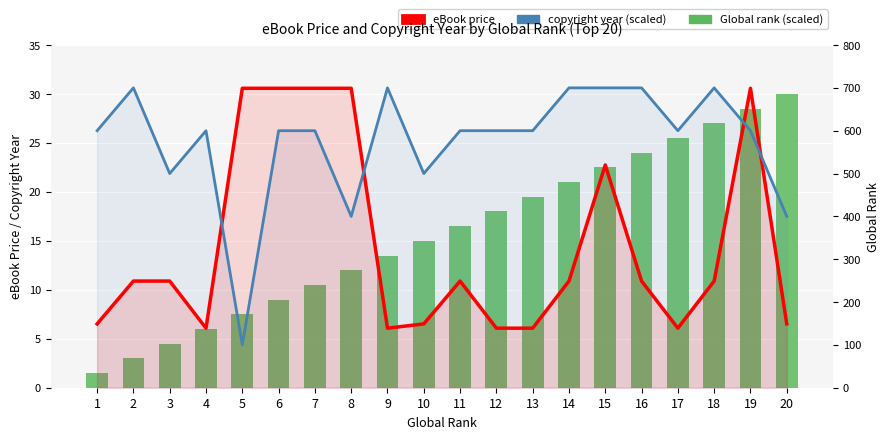

Count the copyright year (scaled) values in the range 600 to 700.

15